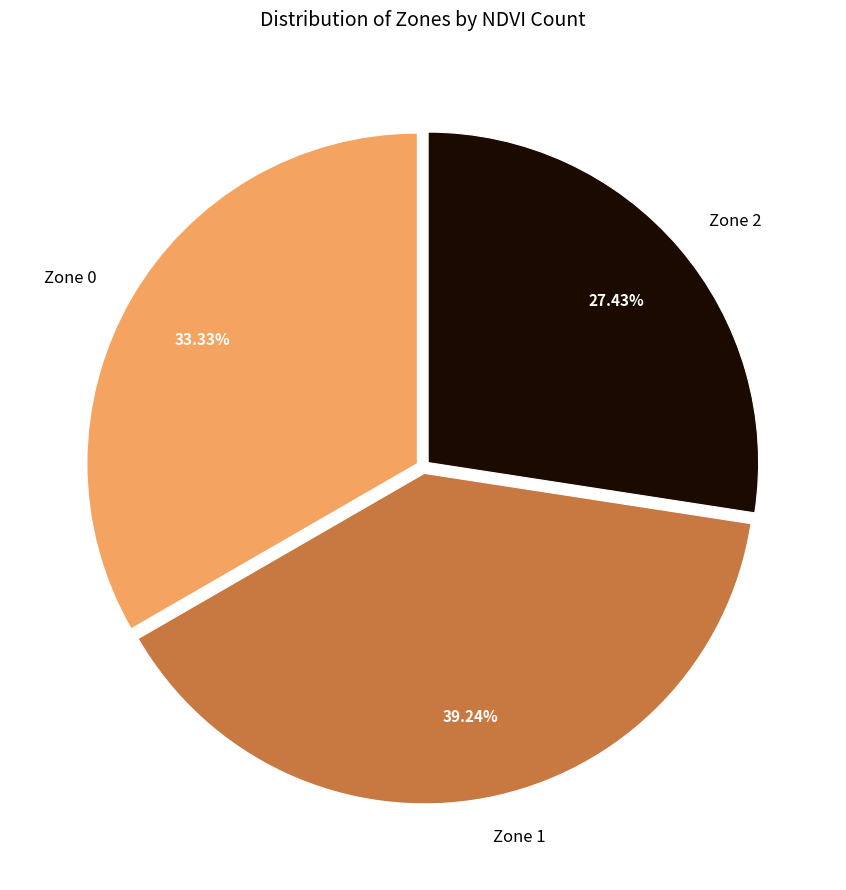

To the nearest percent, what portion does Zone 2 represent?

27%